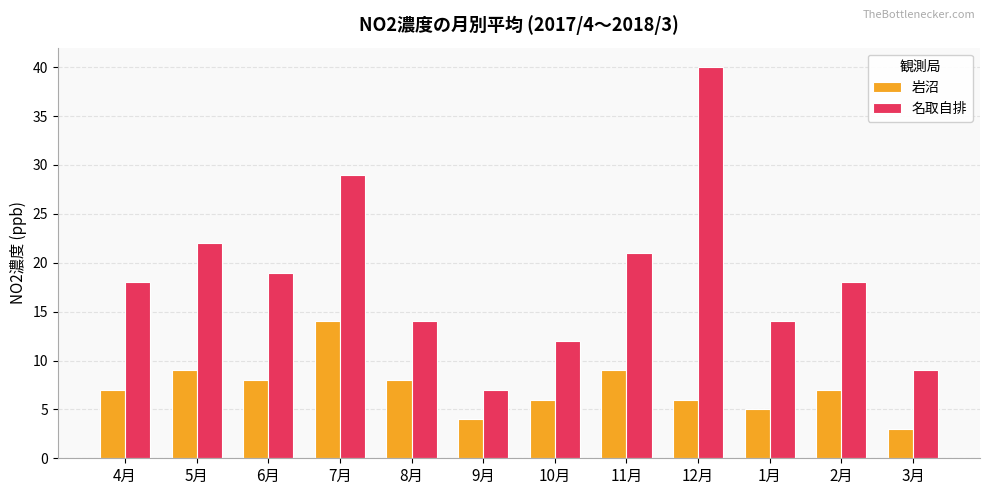

At which label does 名取自排 reach its minimum?

9月